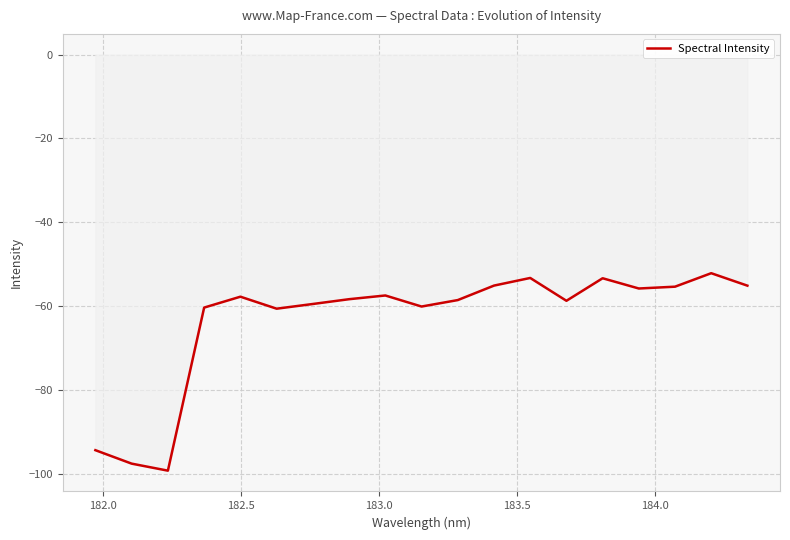

What is the difference between the maximum and minimum values?

47.1